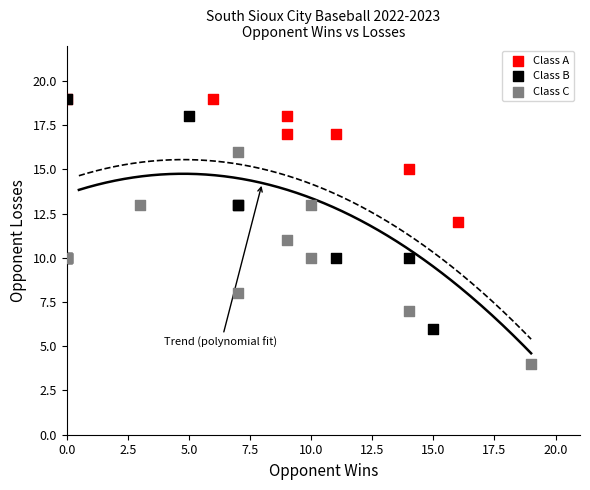

Which series contains the lowest Y value?

Class C